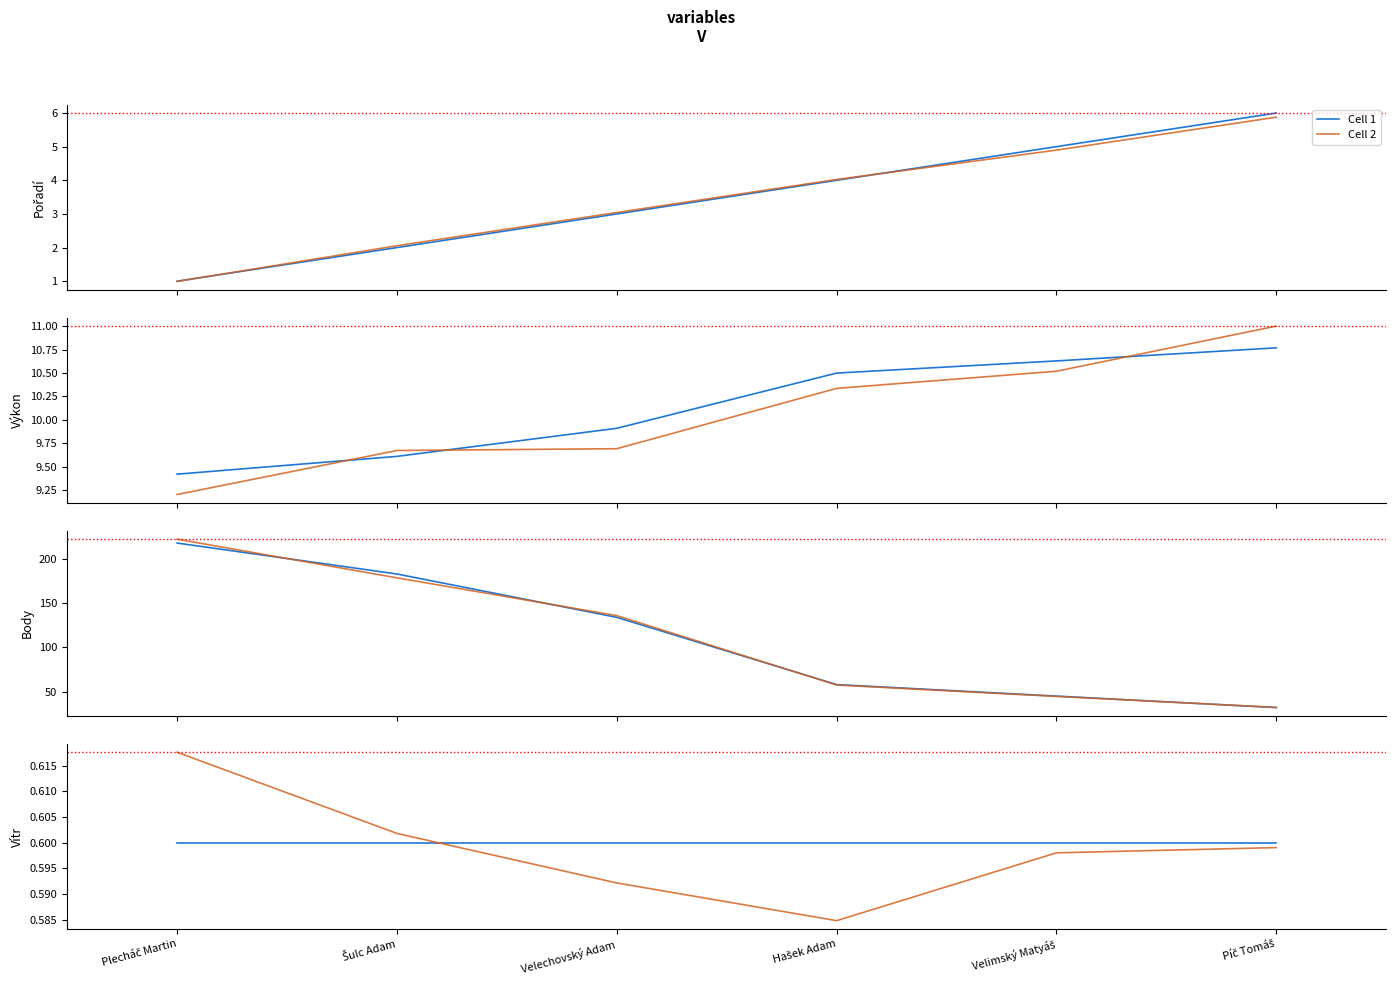

What is the average value of the Cell 2 series?

0.6